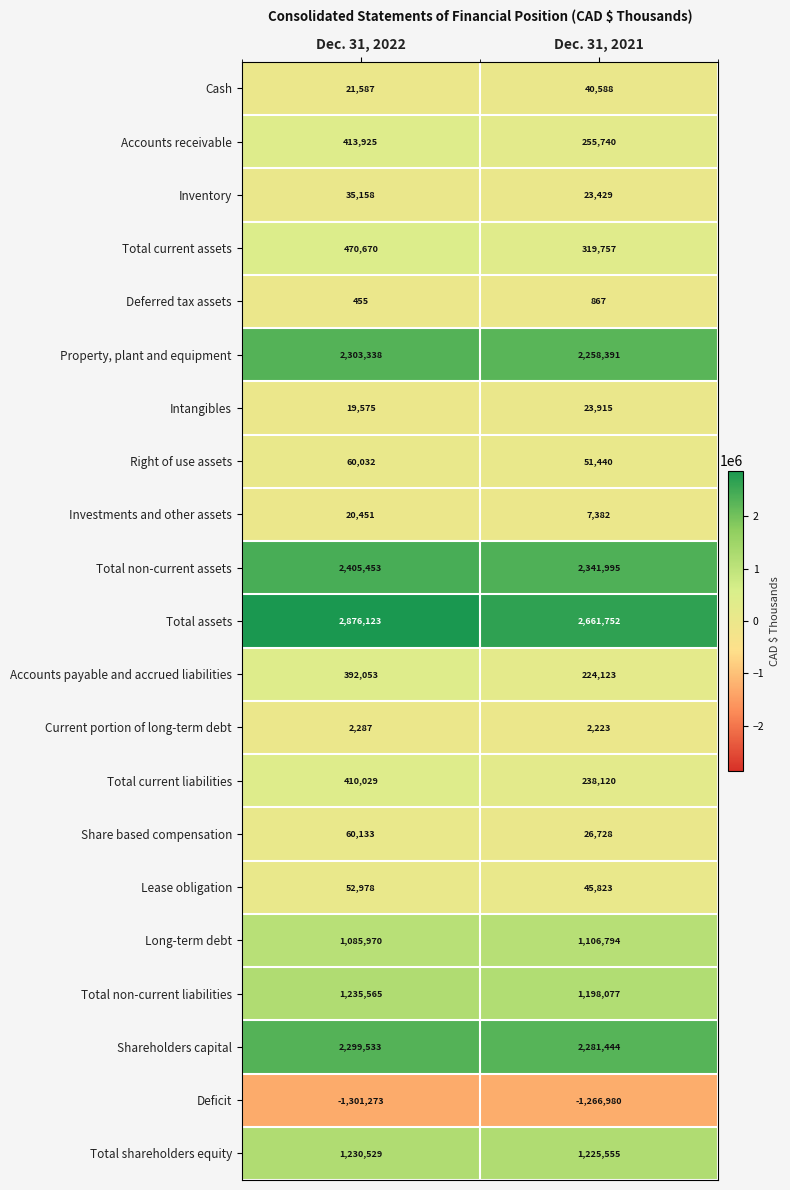

True or false: Investments and other assets has a value of 20451 at Dec. 31, 2022.

True